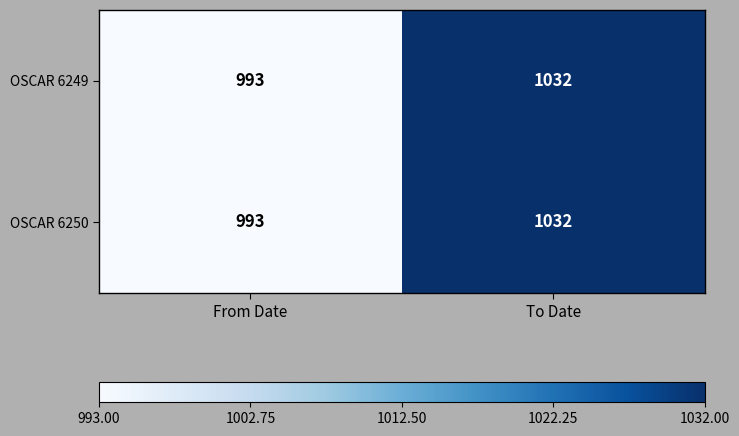

What is the sum of all OSCAR 6250 values?

2025